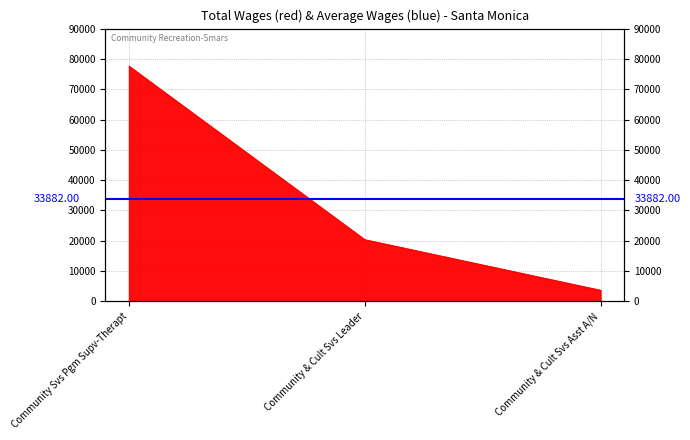

What is the approximate value at Community Svs Pgm Supv-Therapt, to the nearest 100?

77600